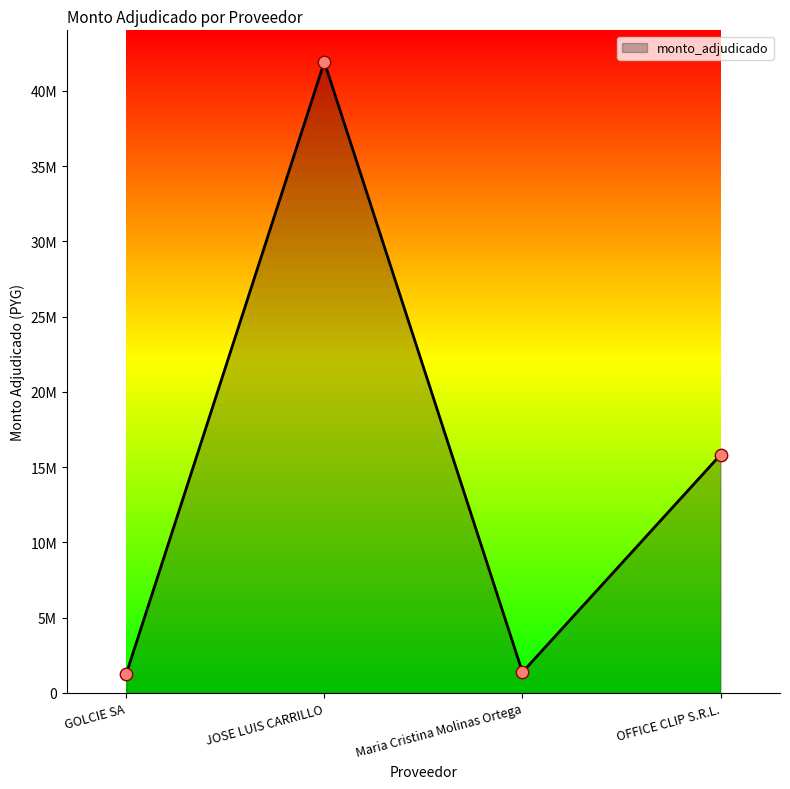

Between Maria Cristina Molinas Ortega and JOSE LUIS CARRILLO, which is larger?

JOSE LUIS CARRILLO